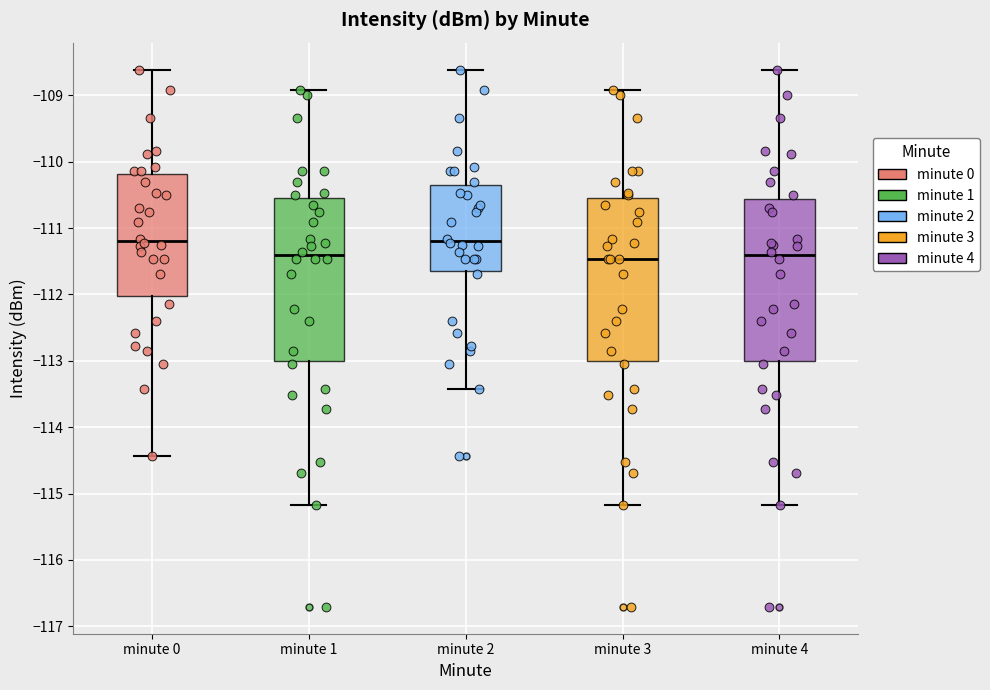

Reading left to right, read every box against the y-axis: the position of its median line, the range the box covers, and the ends of its whiskers. The values are not printed on the chart, so give them approximately, as read against the axis.

minute 0: median -111.2, box -112.0 to -110.2, whiskers -114.4 to -108.6
minute 1: median -111.4, box -113.0 to -110.5, whiskers -115.2 to -108.9
minute 2: median -111.2, box -111.6 to -110.3, whiskers -113.4 to -108.6
minute 3: median -111.5, box -113.0 to -110.5, whiskers -115.2 to -108.9
minute 4: median -111.4, box -113.0 to -110.6, whiskers -115.2 to -108.6